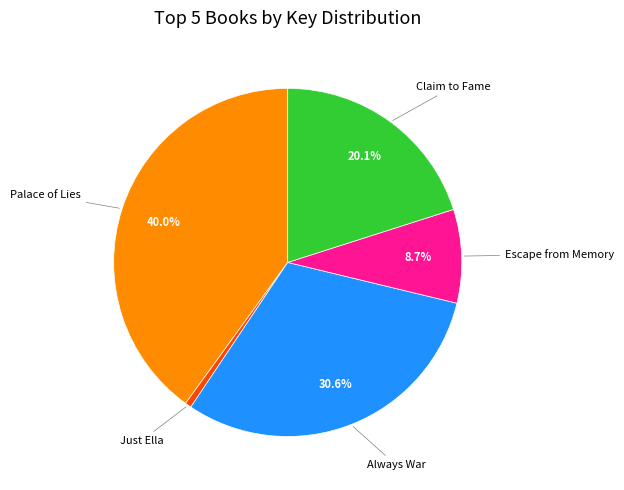

What is the largest slice in the pie chart?

Palace of Lies